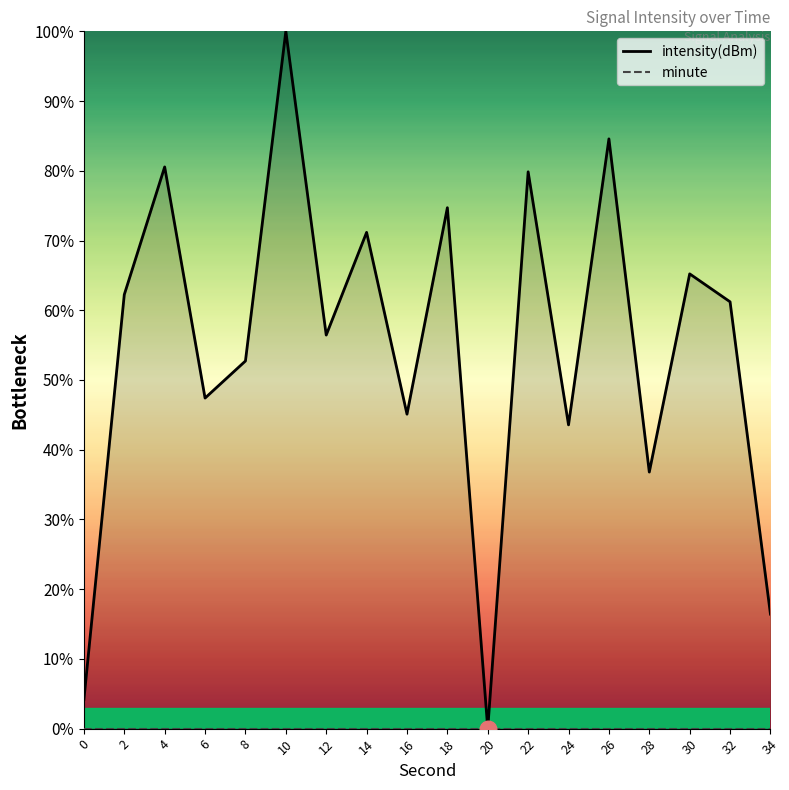

The value of minute at 22 is 0.0. True or false?

True